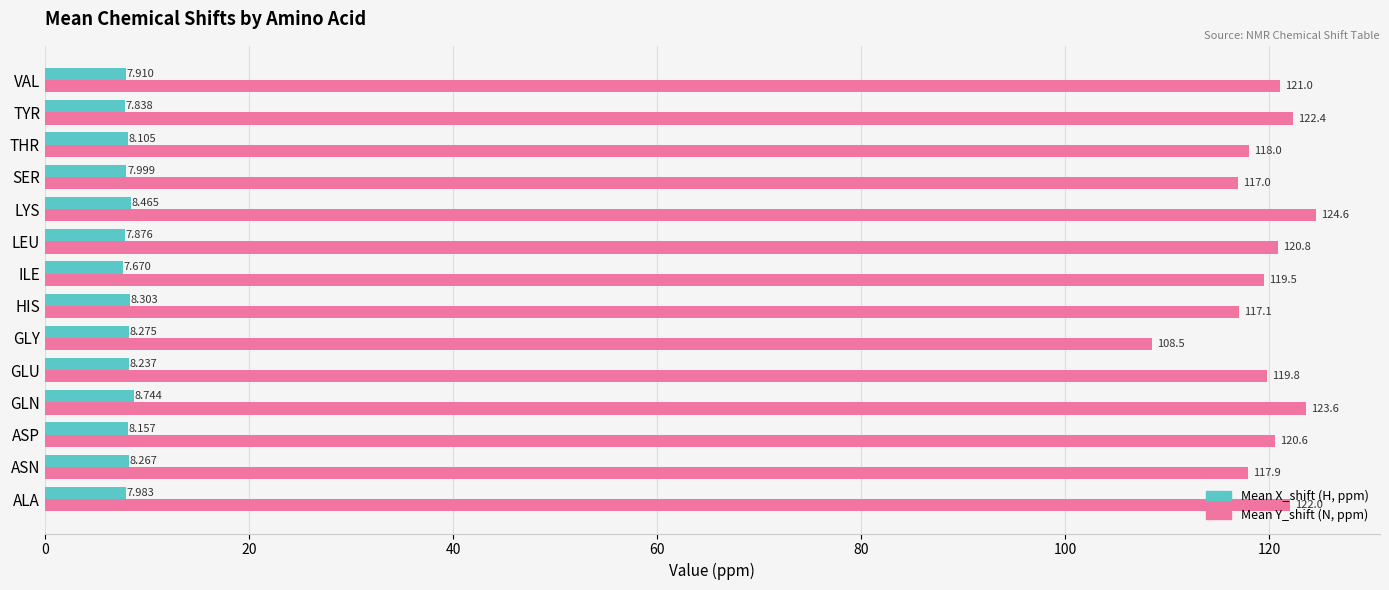

At which category does the chart reach its minimum across all series?

ILE